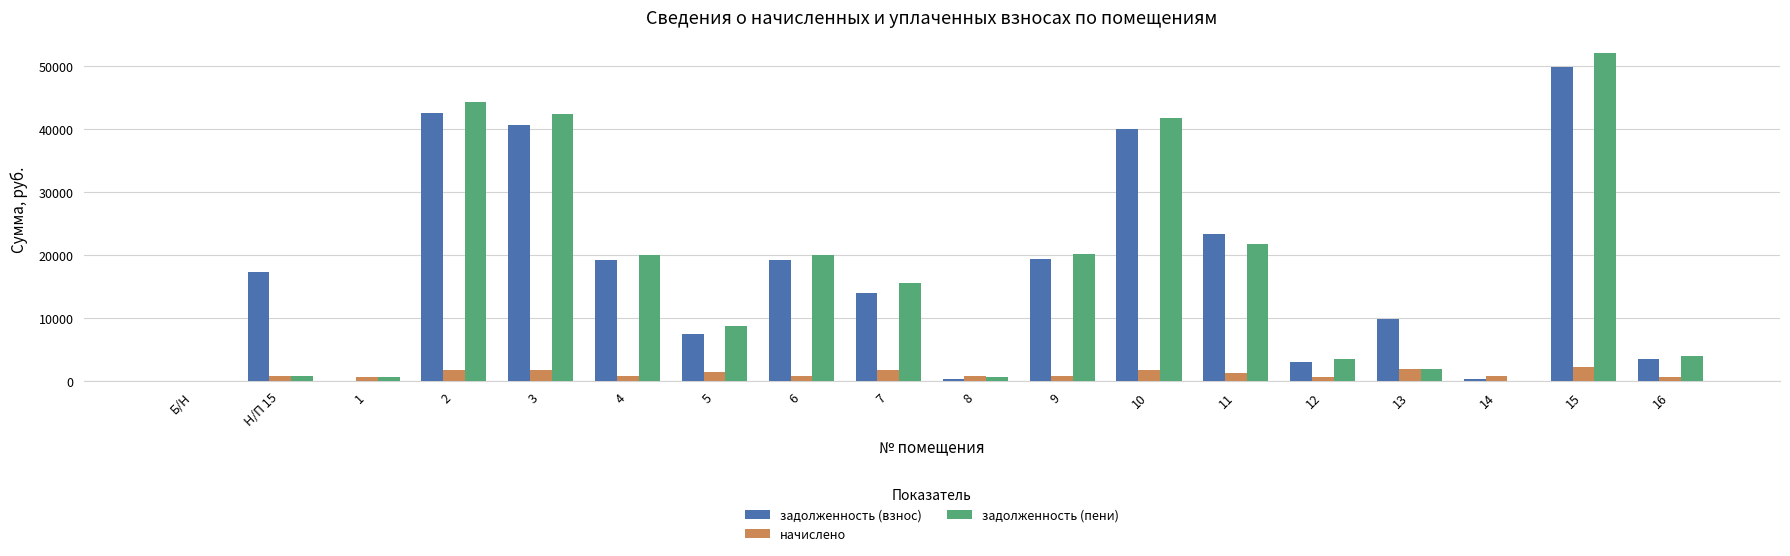

The value of задолженность (пени) at Б/Н is 29625.8. True or false?

False